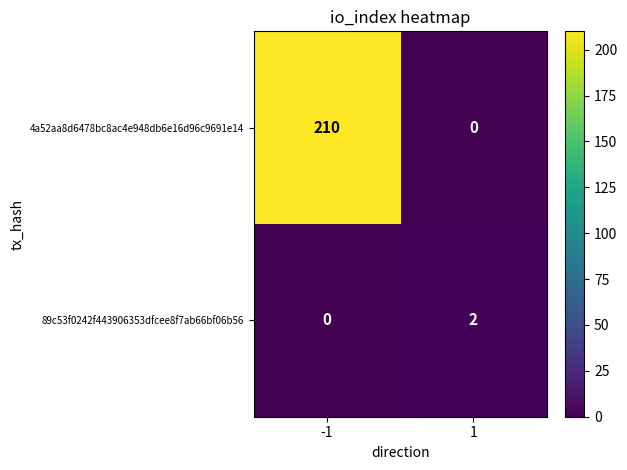

What is the spread (max minus min) of values at 1?

2